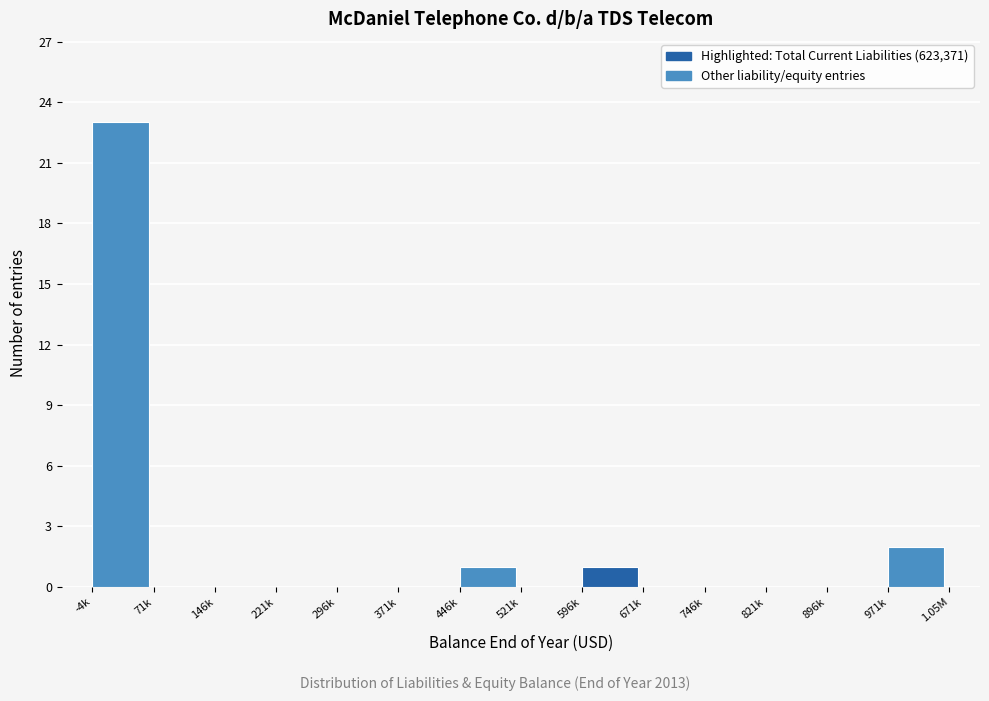

Reading left to right, transcribe all the data shown in this chart.

-4k=23	71k=0	146k=0	221k=0	296k=0	371k=0	446k=1	521k=0	596k=1	671k=0	746k=0	821k=0	896k=0	971k=2